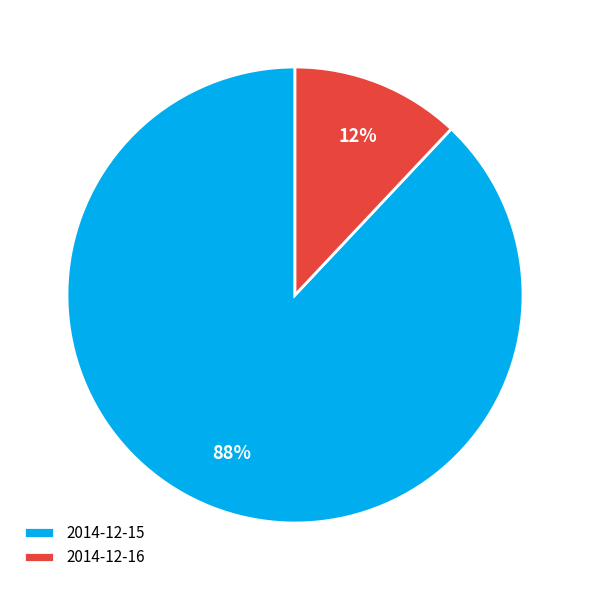

Rank the categories by value from highest to lowest.

2014-12-15, 2014-12-16